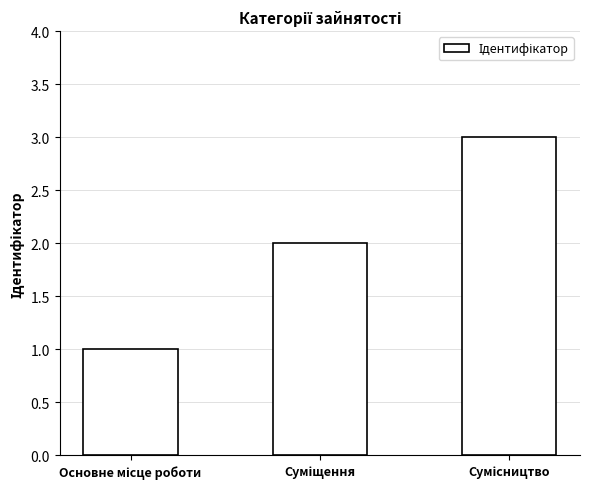

What is the minimum value shown in the chart?

1